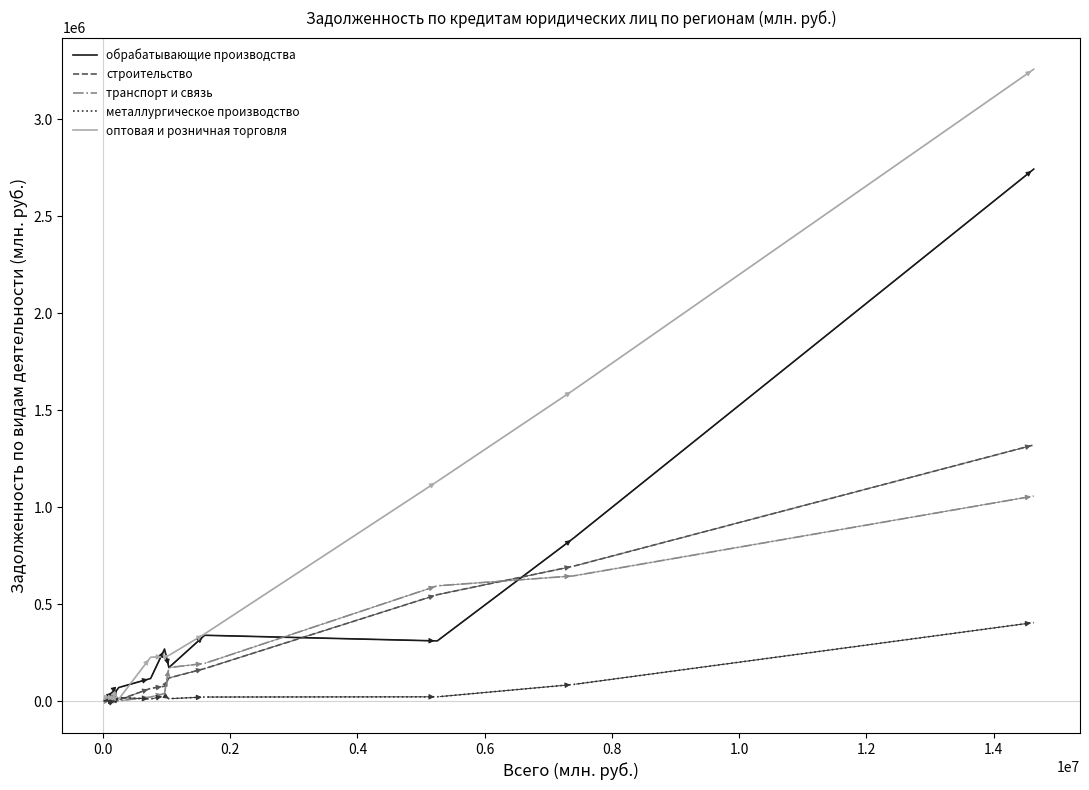

What are all the series names shown in the legend?

обрабатывающие производства, строительство, транспорт и связь, металлургическое производство, оптовая и розничная торговля